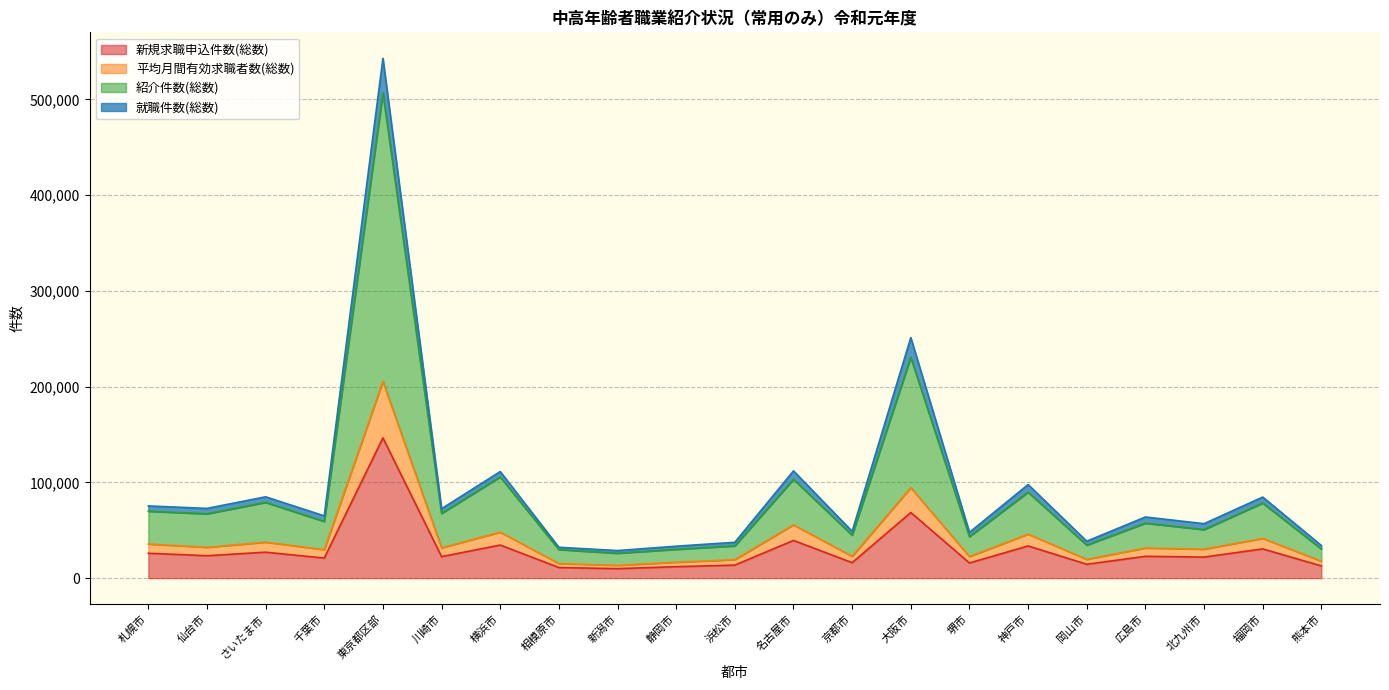

Reading right to left, extract all data points from this chart.

新規求職申込件数(総数): 12768	30505	21965	22799	14461	33612	15812	68526	16154	39352	13604	11939	9896	11062	34534	22490	146486	20952	27079	23422	25990
平均月間有効求職者数(総数): 17653	41519	30186	31444	19568	45996	22472	94508	22739	55657	19290	16622	13333	15207	48008	31629	205425	29748	37537	32142	35640
紹介件数(総数): 30436	78411	50696	57366	34428	89766	43327	230586	44813	103195	33680	30040	25973	29819	105668	67555	506910	59173	79099	67139	69861
就職件数(総数): 34093	84672	56866	63844	38577	97711	47789	251242	48875	112019	37421	33355	28768	32216	111320	72516	542950	65005	84943	72824	75404